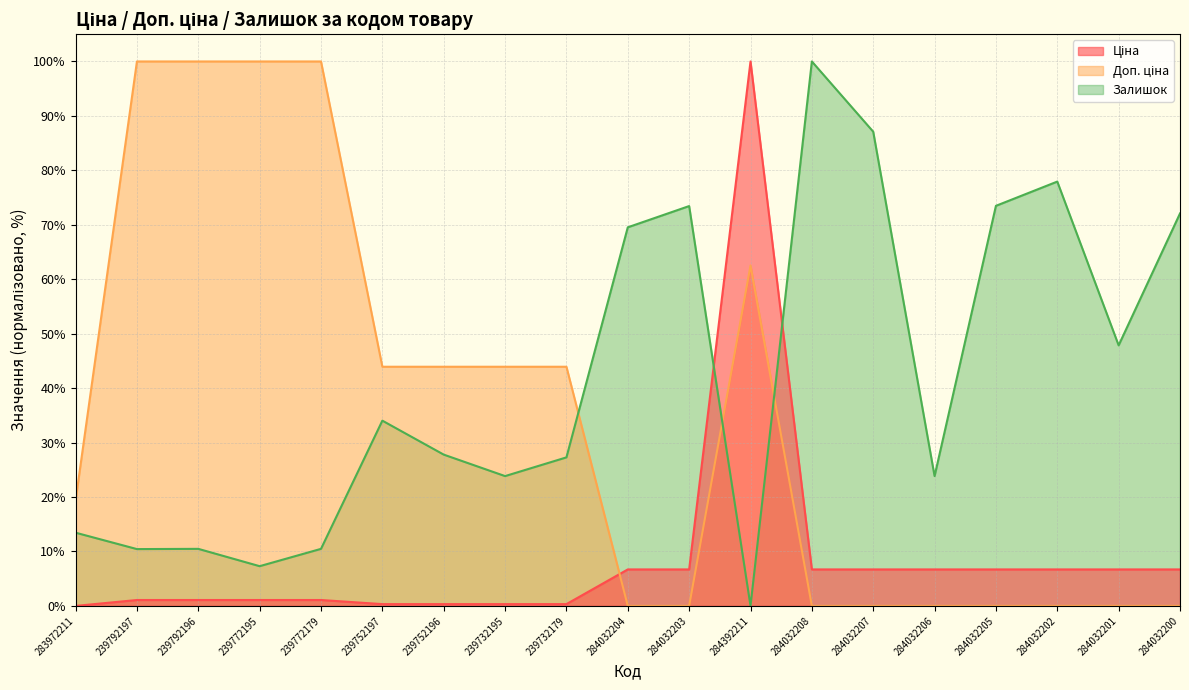

Reading left to right, transcribe all the data shown in this chart.

Ціна: 0.0	1.1	1.1	1.1	1.1	0.3	0.3	0.3	0.3	6.7	6.7	100.0	6.7	6.7	6.7	6.7	6.7	6.7	6.7
Доп. ціна: 19.4	100.0	100.0	100.0	100.0	43.9	43.9	43.9	43.9	0.0	0.0	62.5	0.0	0.0	0.0	0.0	0.0	0.0	0.0
Залишок: 13.4	10.4	10.5	7.3	10.5	34.0	27.8	23.8	27.3	69.5	73.4	0.0	100.0	87.1	23.8	73.5	77.9	47.9	72.1